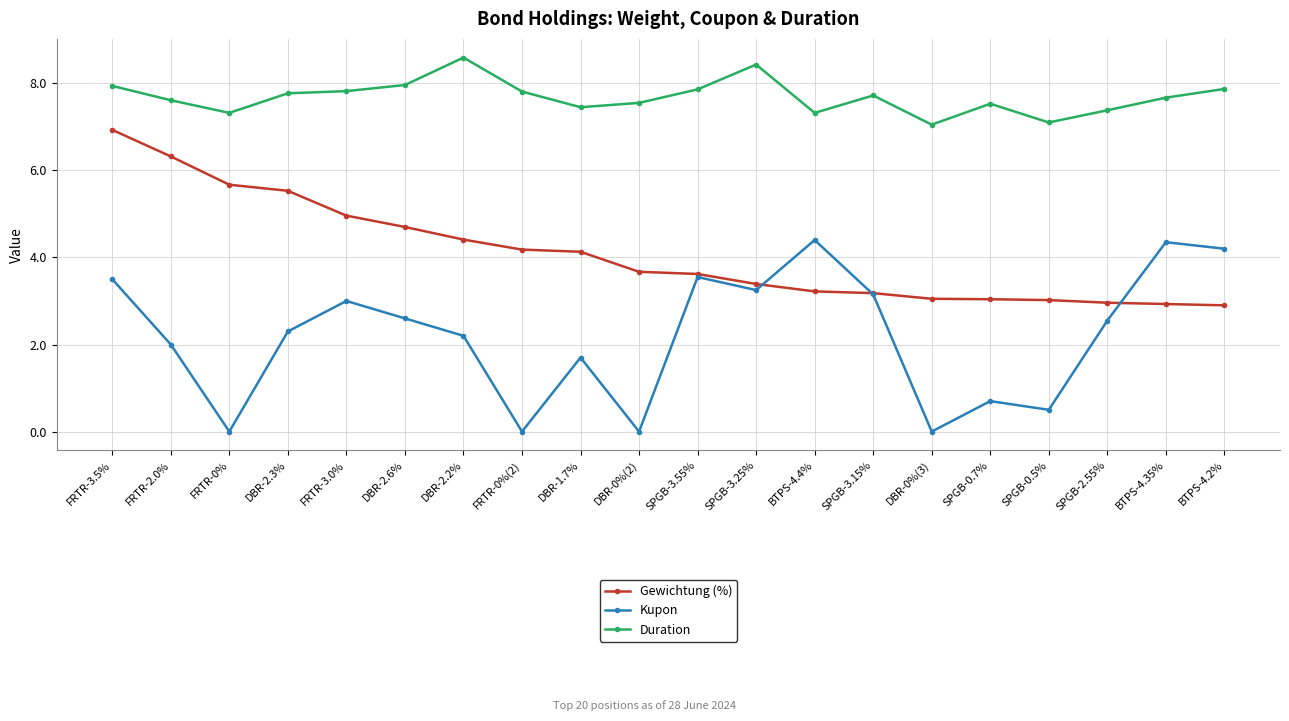

Which series has the largest total across all categories?

Duration